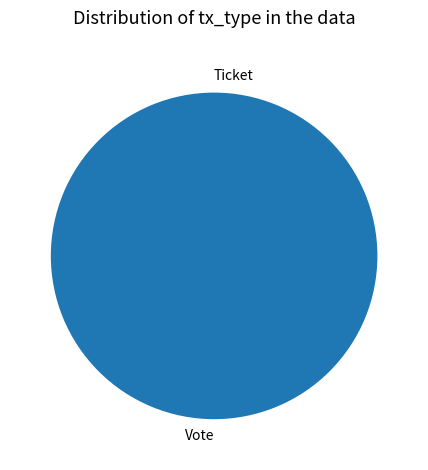

How much of the chart is everything except Ticket?

100.0%